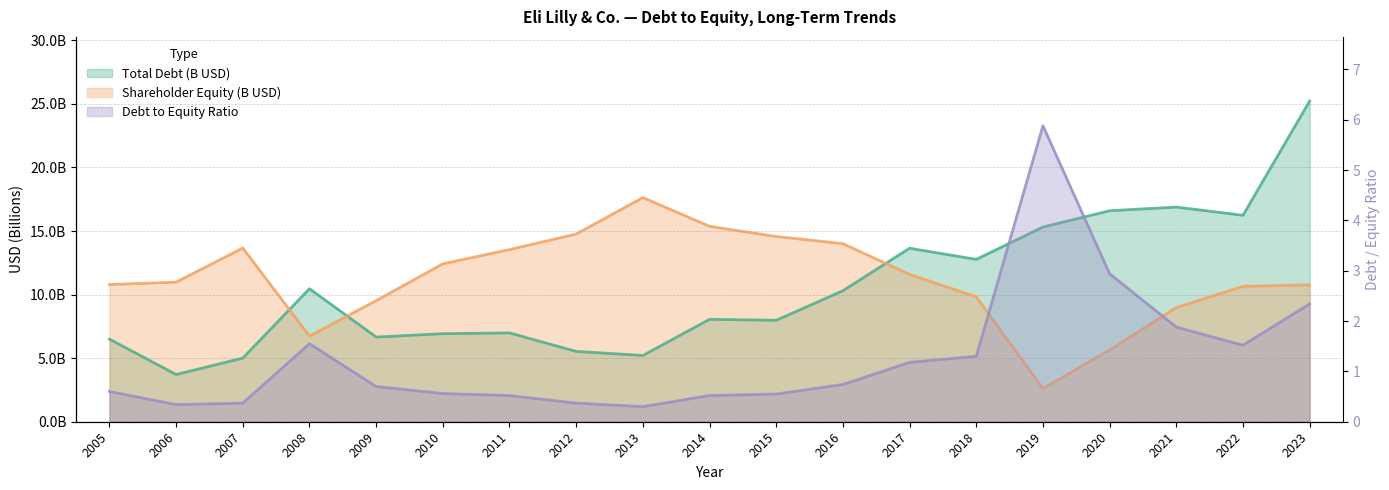

Which series ends up on top after the final intersection of Shareholder Equity and Total Debt?

Total Debt